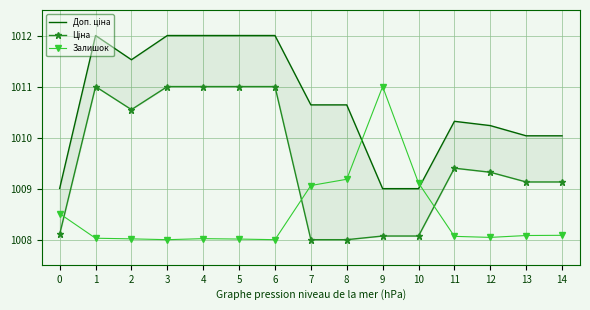

How many data points in Ціна are less than 1009?

5